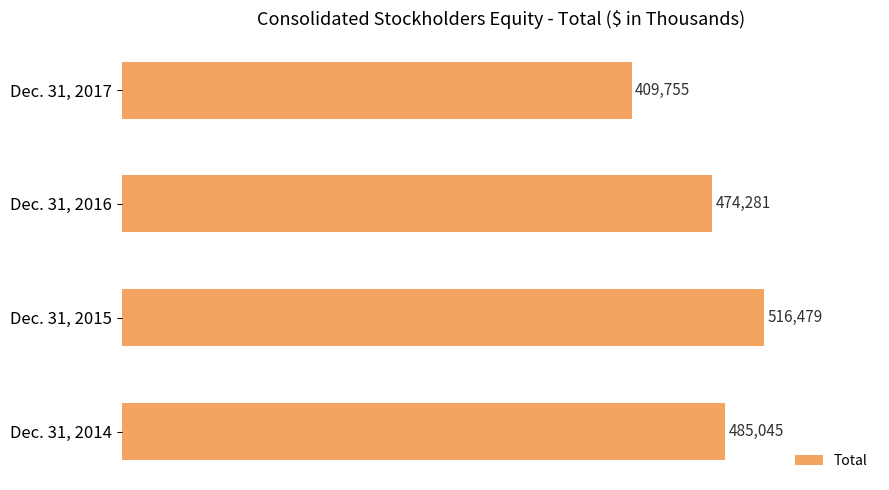

At which category does the chart reach its minimum across all series?

Dec. 31, 2017